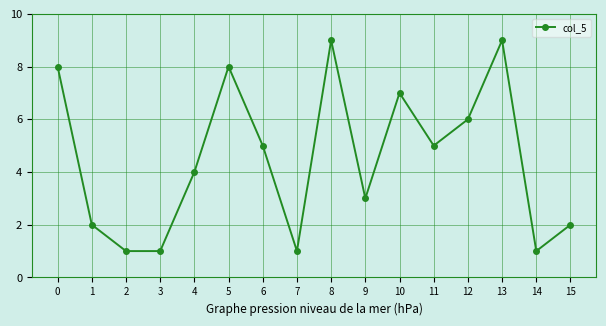

Is it true that the value at 0 is 8?

True